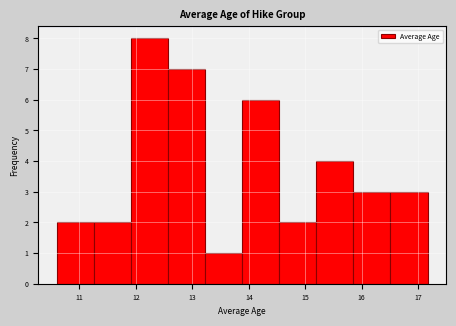

Which range on the x-axis has the tallest bar?

11.9 to 12.6